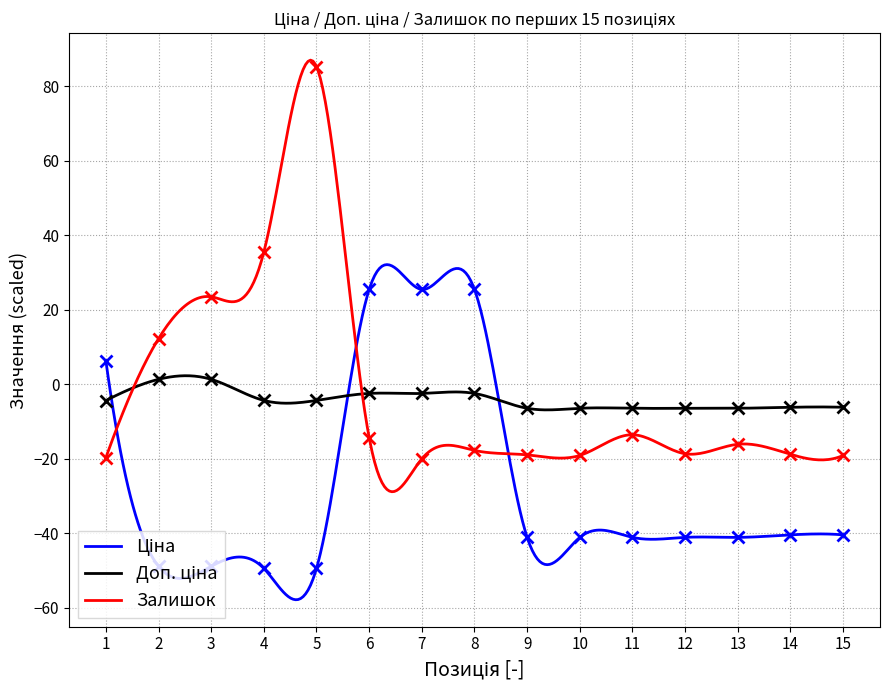

What is the value of the Ціна point at the 12th from the left?

-41.1